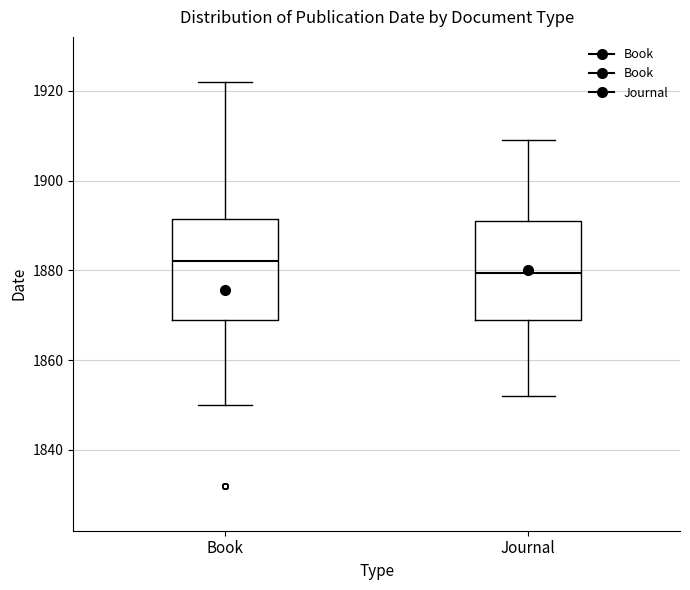

Reading left to right, transcribe this box plot: for each box, give where its median line is, the range the box spans, and where its two whiskers end, as read against the y-axis. The values are not printed on the chart, so give them approximately, as read against the axis.

Book: median 1882, box 1870 to 1892, whiskers 1850 to 1922
Journal: median 1880, box 1870 to 1892, whiskers 1852 to 1910